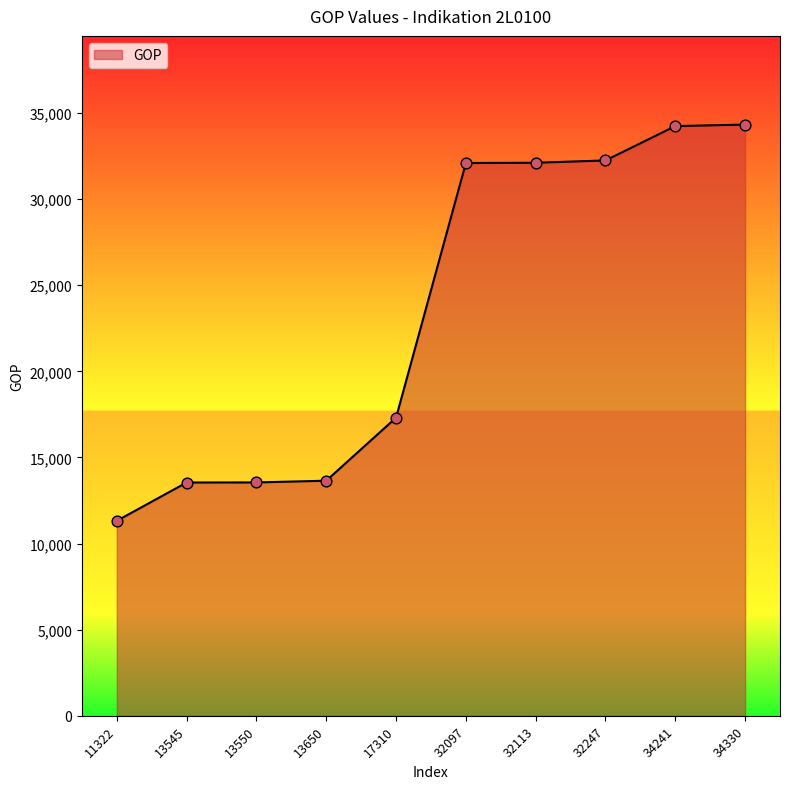

Which has a higher value, 13650 or 32113?

32113